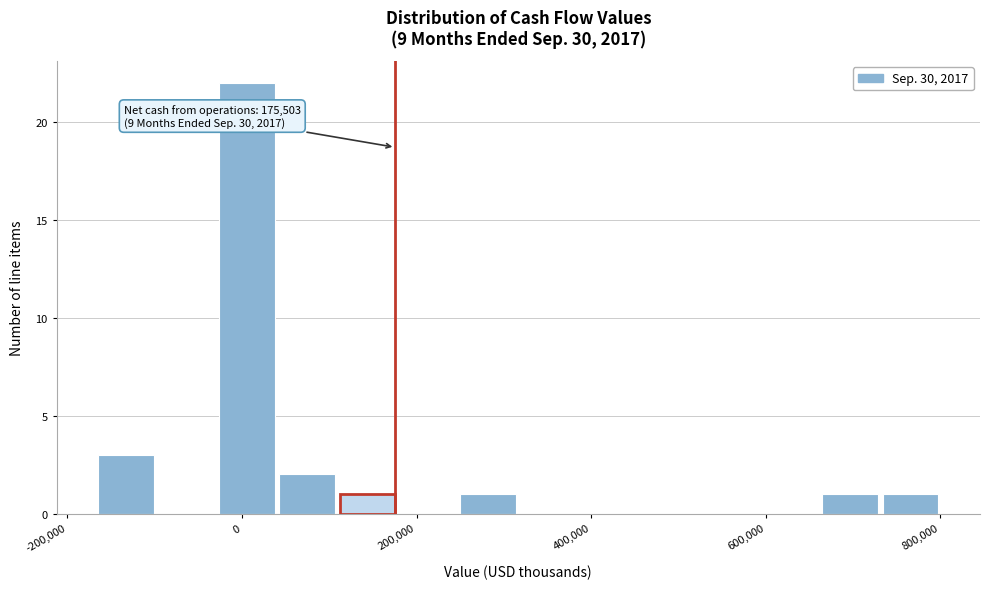

Around what value on the x-axis is the tallest bar? Give the approximate position of its centre, as read against the axis.

0